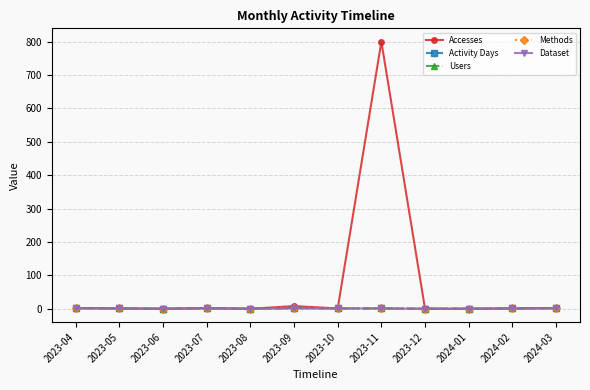

Which series has the widest spread of values?

Accesses